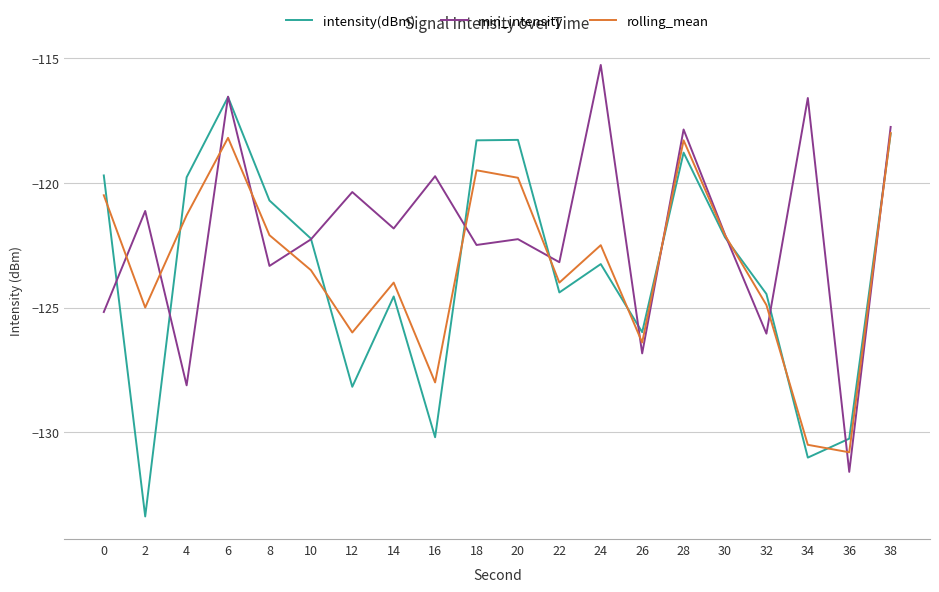

What is the total value across all series at 0?

-365.4